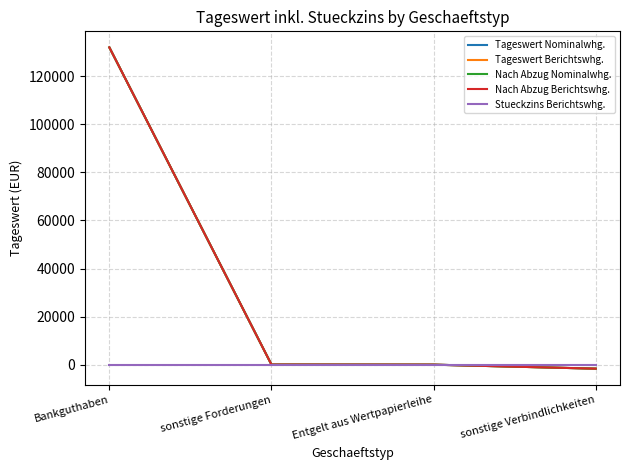

Which series has the largest range (max minus min)?

Tageswert Nominalwhg.